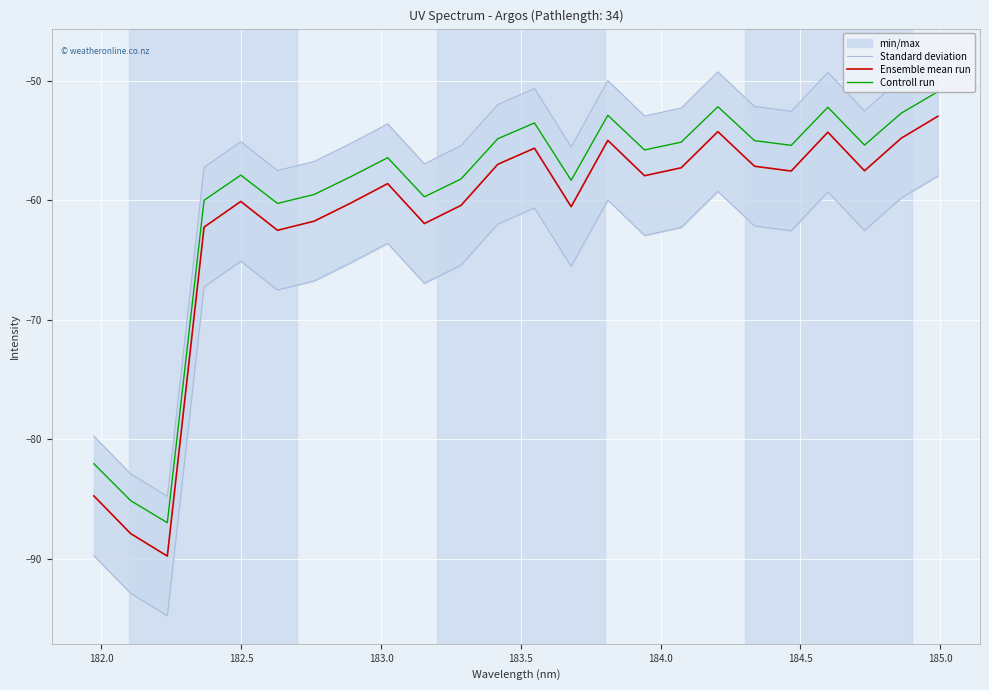

What is the lowest value of the Ensemble mean run series?

-89.8